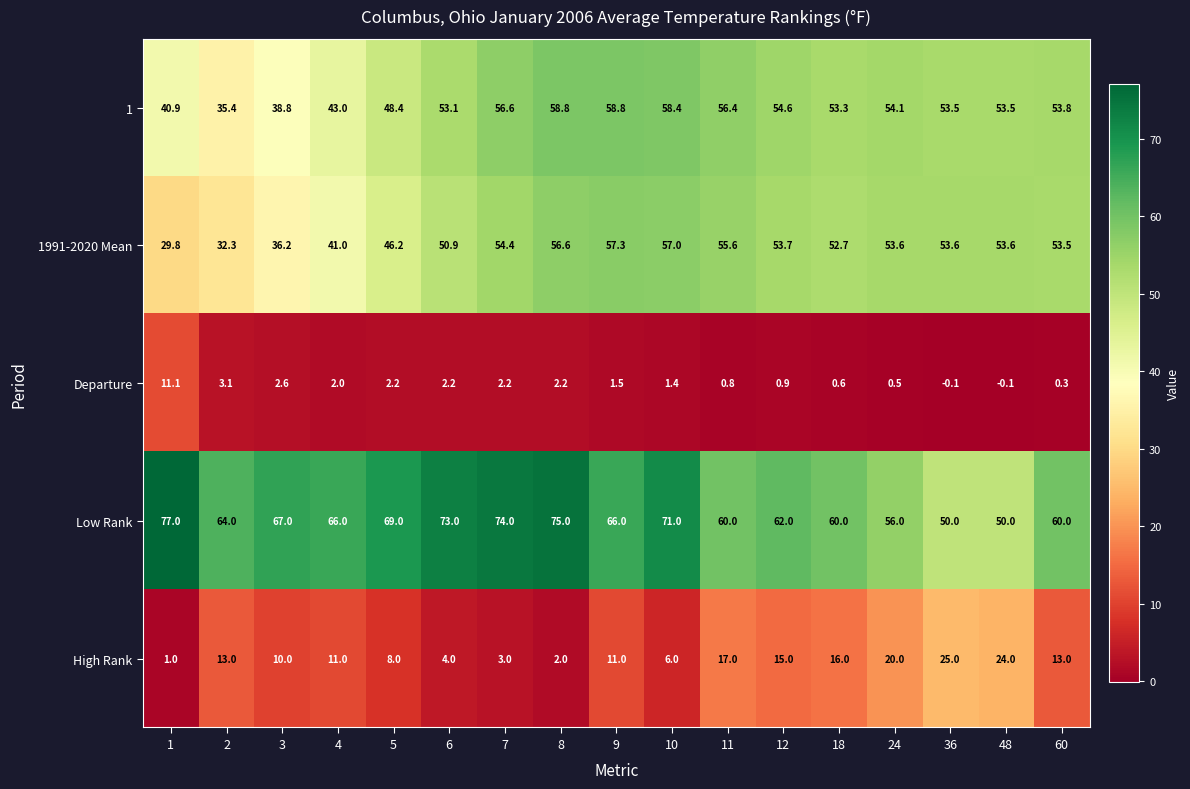

Rank the series by their maximum value, from lowest to highest.

Departure, High Rank, 1991-2020 Mean, 1, Low Rank